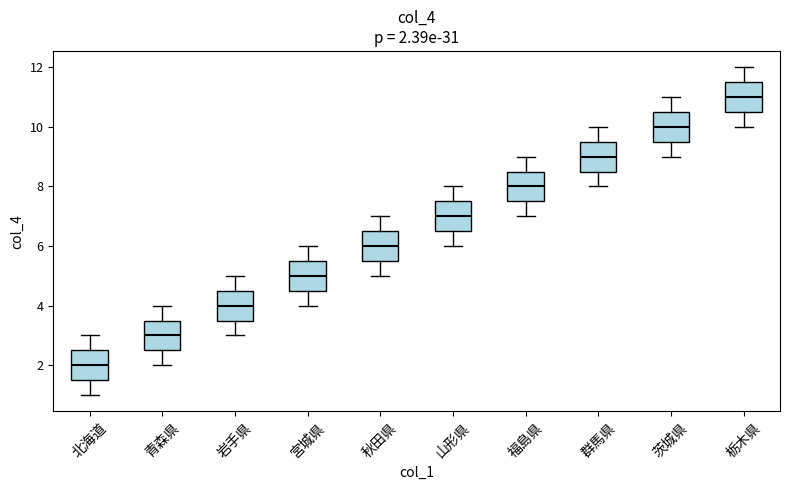

Which box has the highest median line?

栃木県